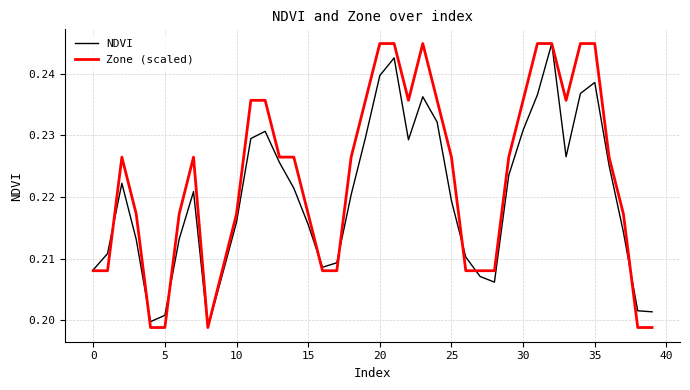

Which series has the largest total across all categories?

Zone (scaled)